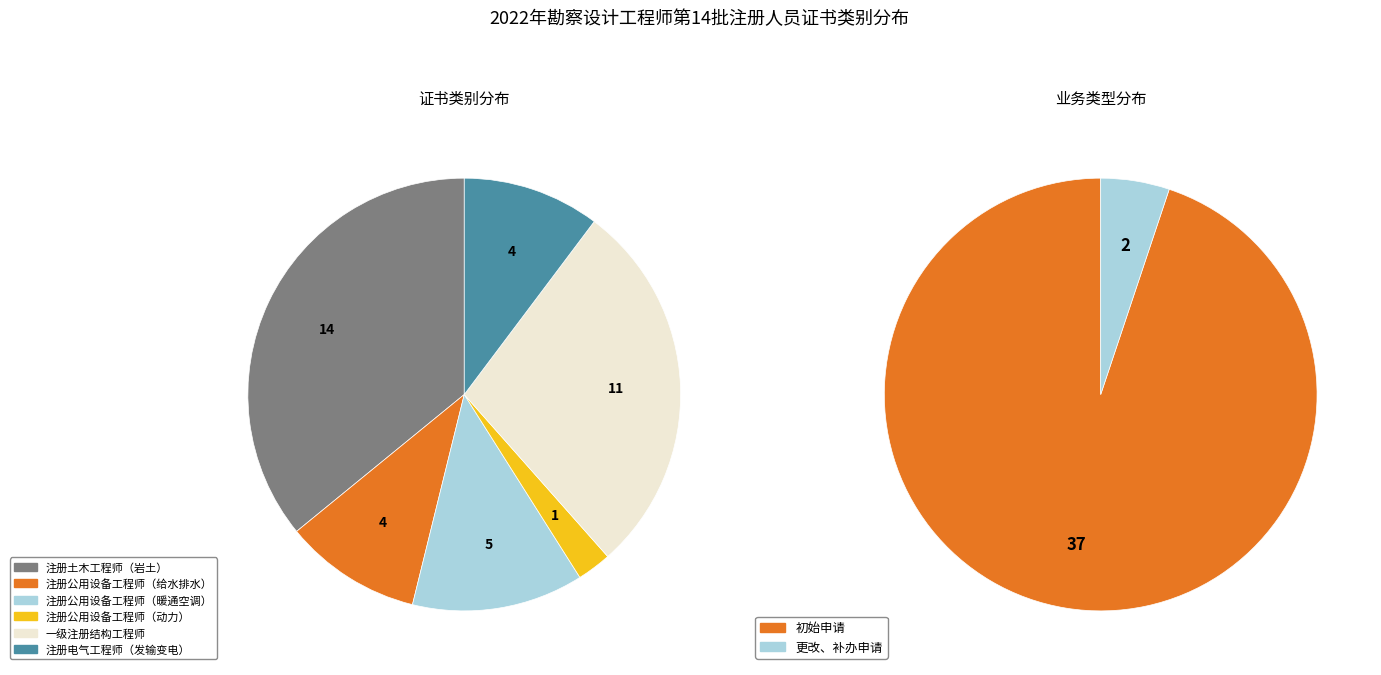

What is the change in value from 注册公用设备工程师（给水排水） to 一级注册结构工程师?

+7